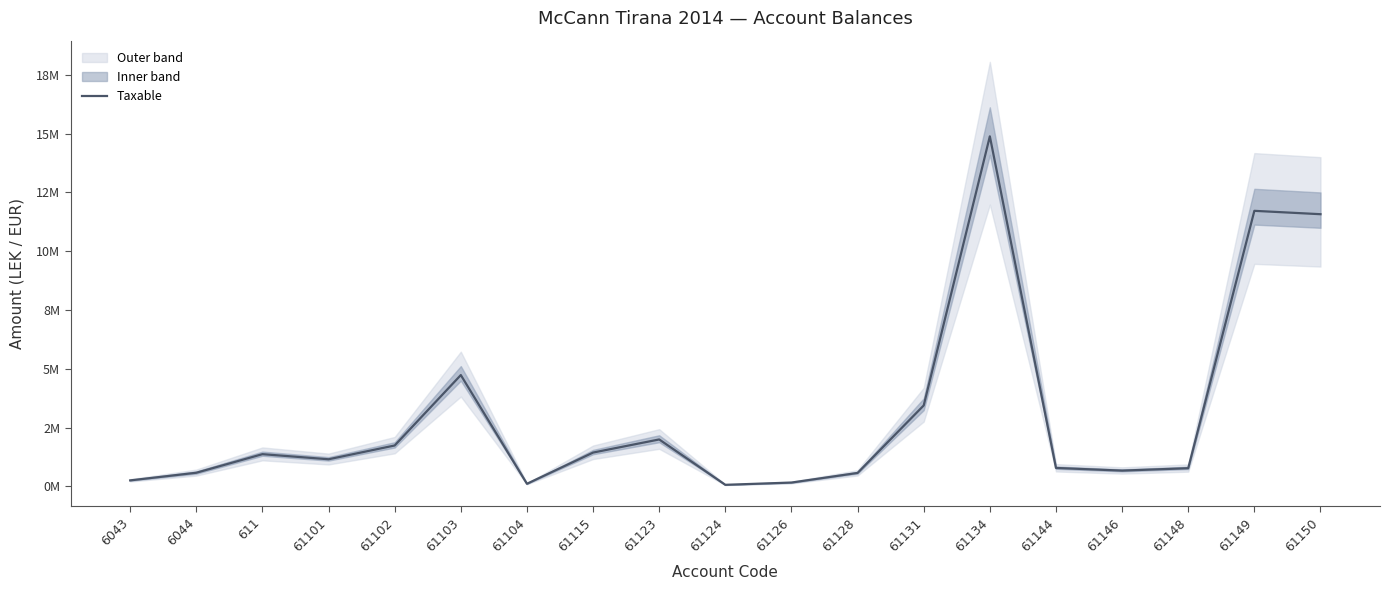

What is the smallest value displayed?

0.1